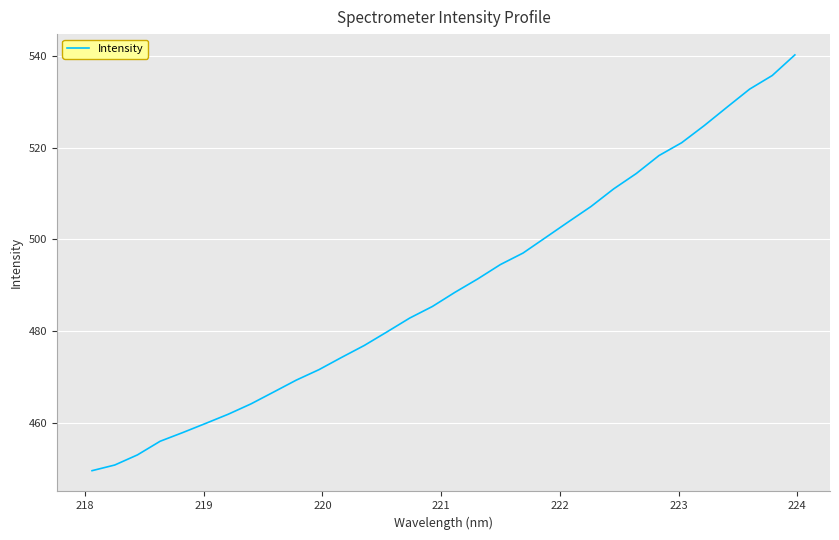

What is the average value?

489.7